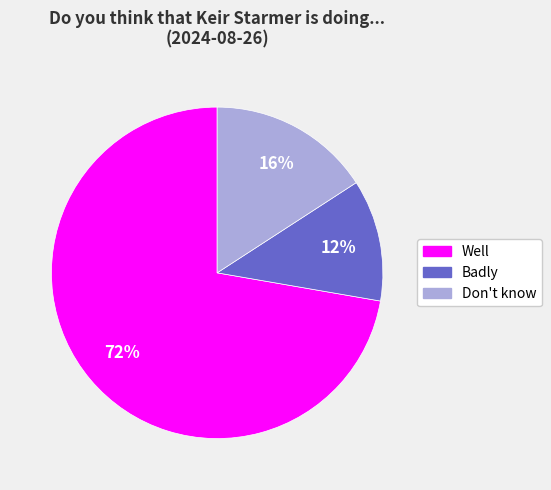

Count the number of slices in the pie.

3